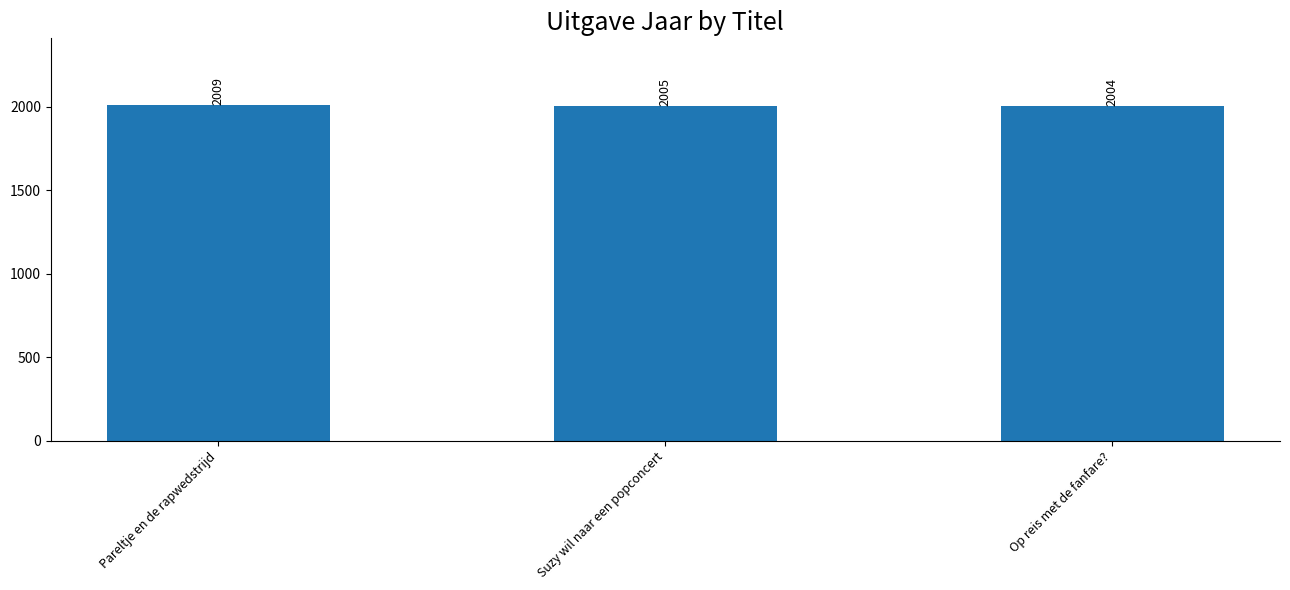

List the labels in order of value, smallest first.

Op reis met de fanfare?, Suzy wil naar een popconcert, Pareltje en de rapwedstrijd